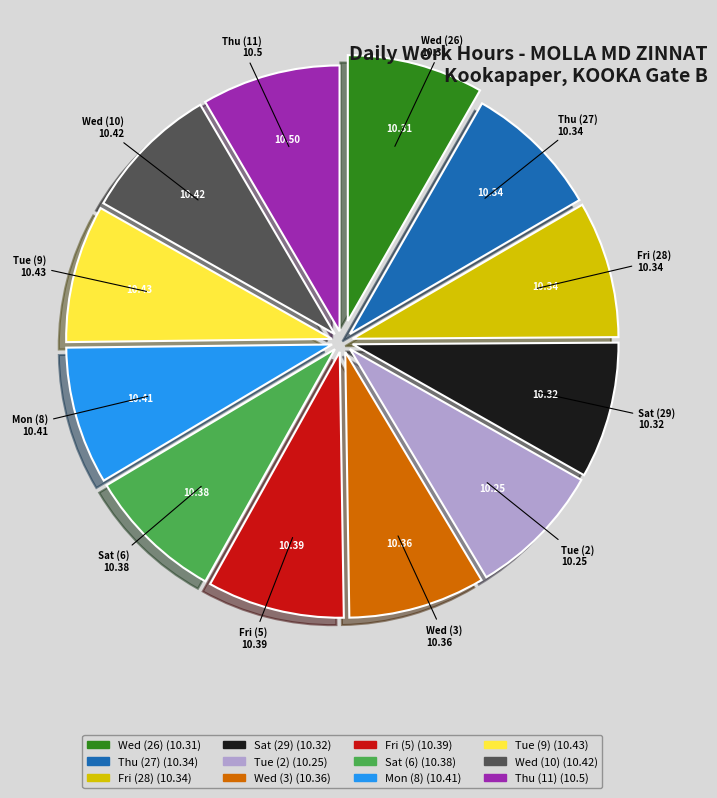

Is the sum of Sat (6) and Wed (10) greater than half?

No